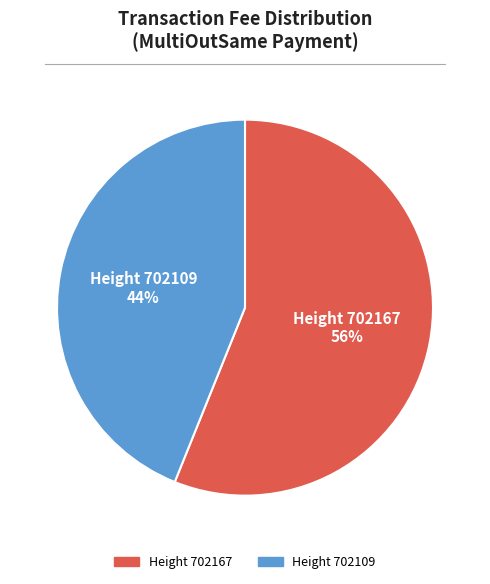

To the nearest percent, what is the average slice percentage?

50%